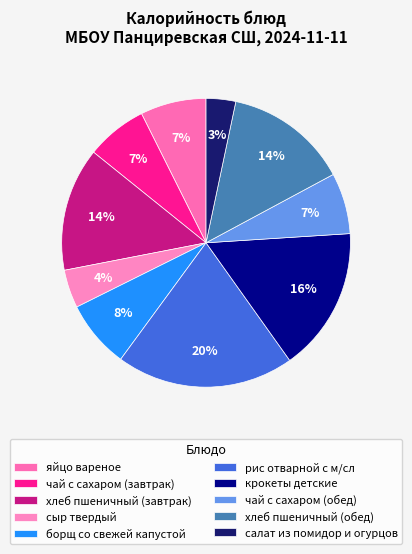

To the nearest percent, what is the average slice percentage?

10%